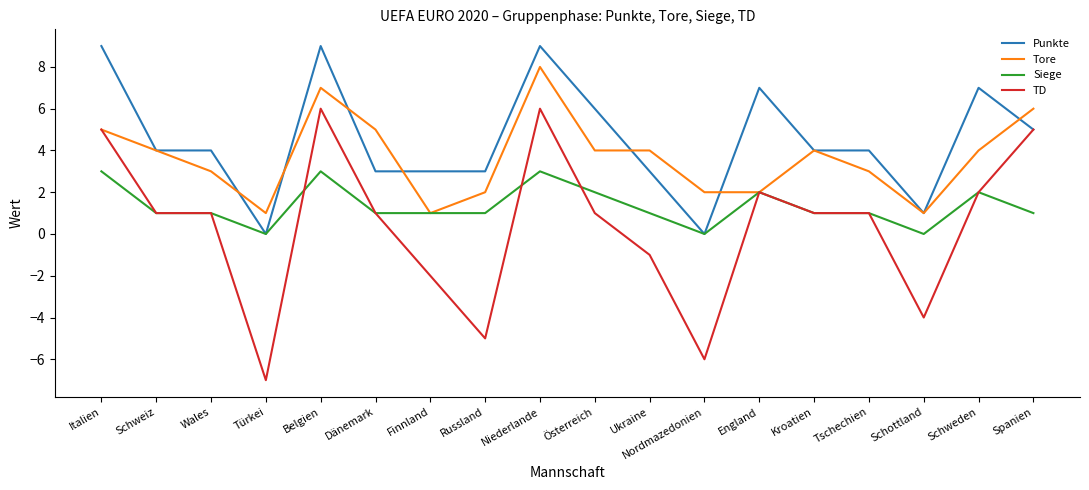

At which category does the chart reach its minimum across all series?

Türkei